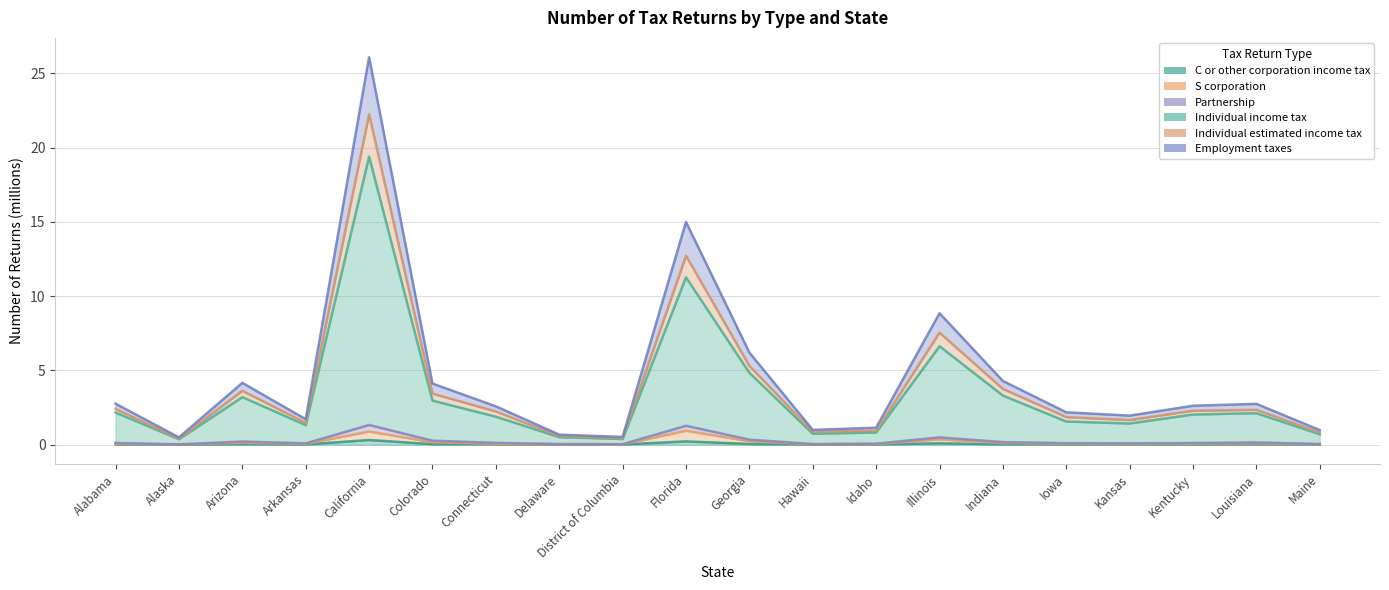

At which label does Individual income tax first exceed 2?

Alabama